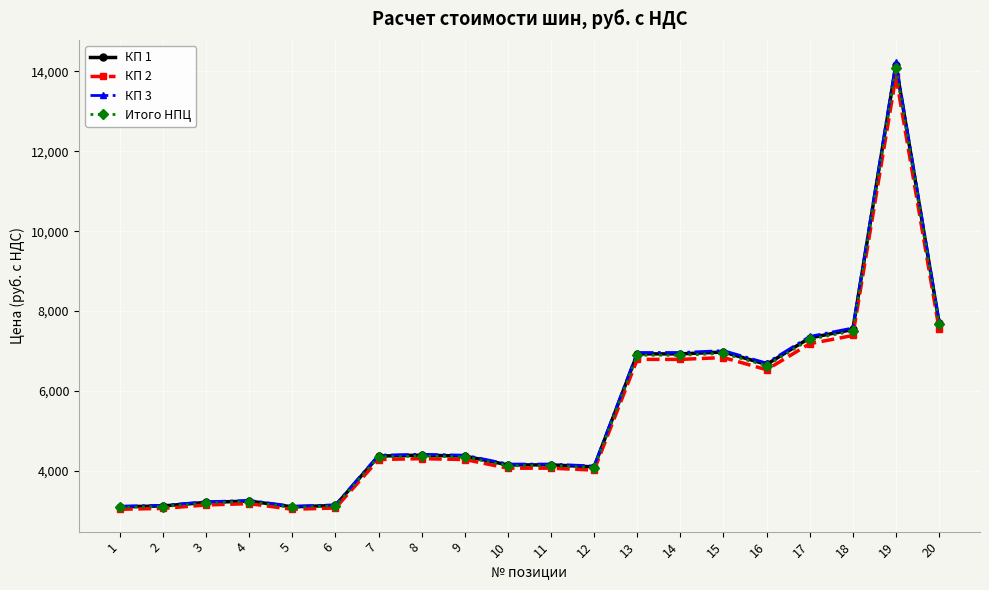

What is the value of the КП 2 point at the 1st from the left?

3033.8